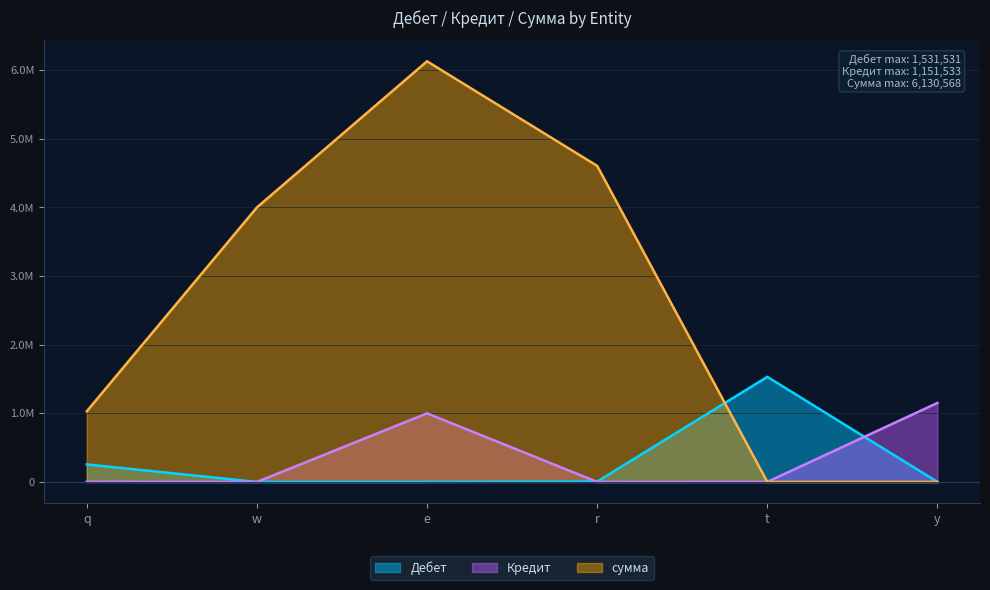

The Кредит series shows 1151533 at y. True or false?

True